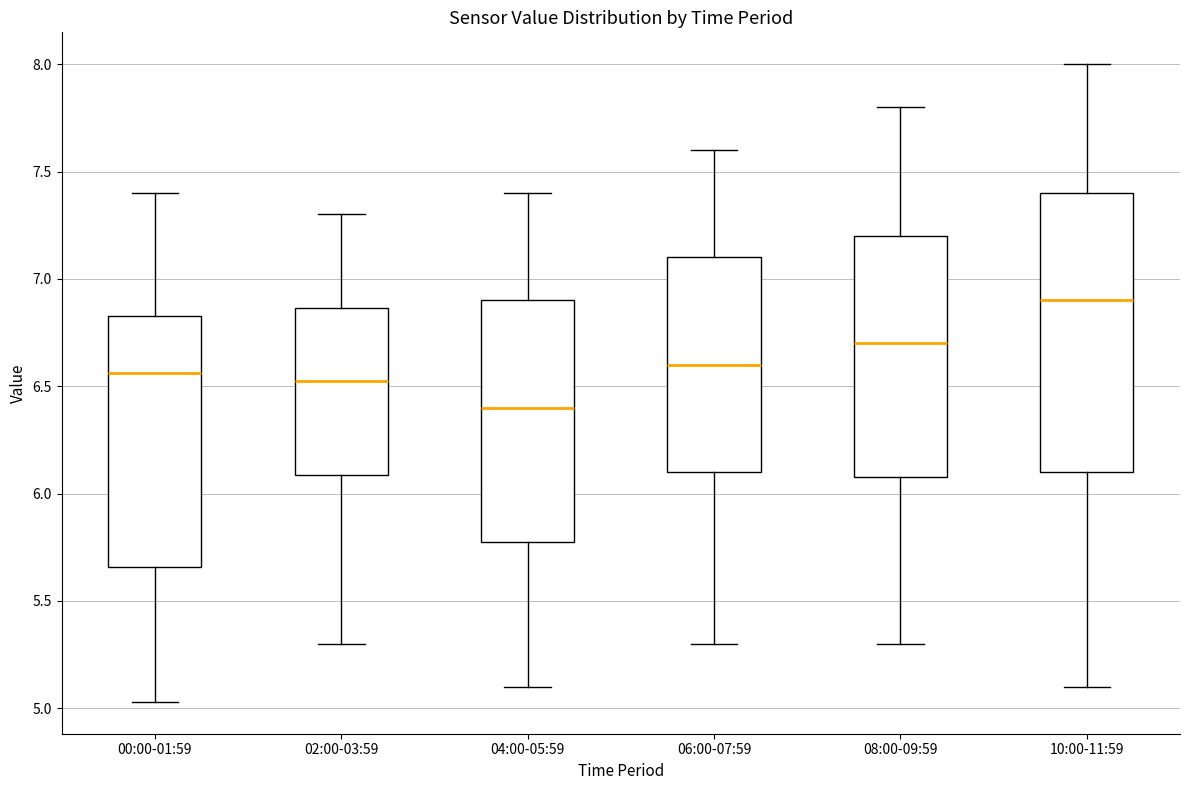

Which box's median line is the lowest?

04:00-05:59